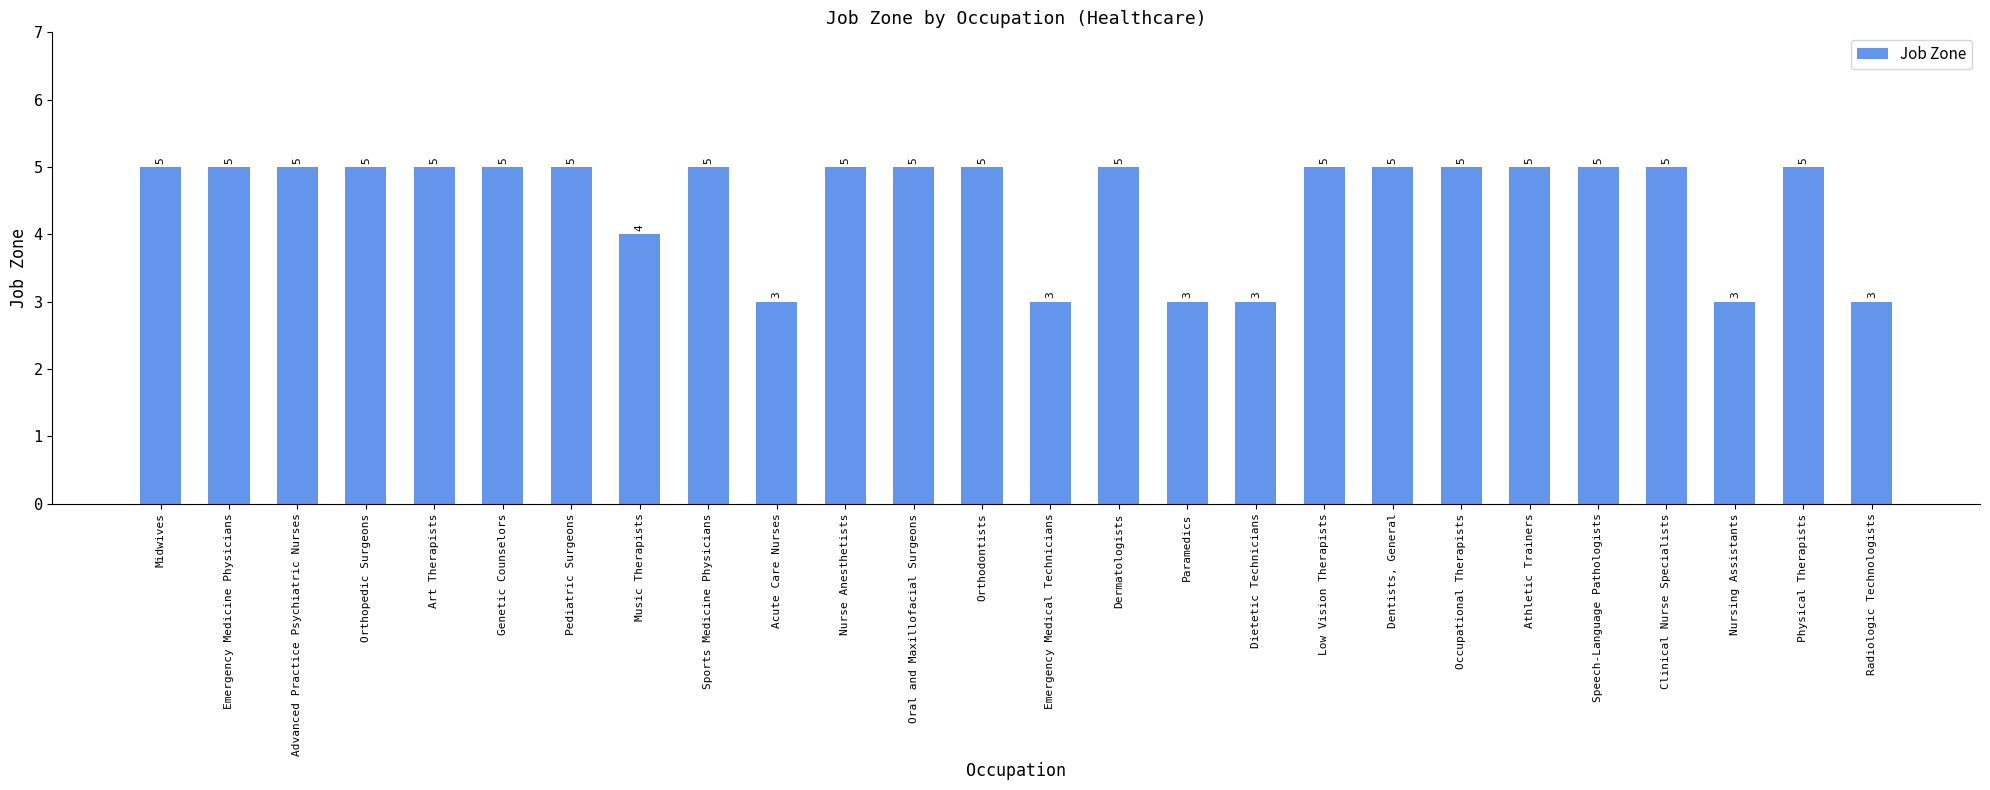

What is the minimum value shown in the chart?

3